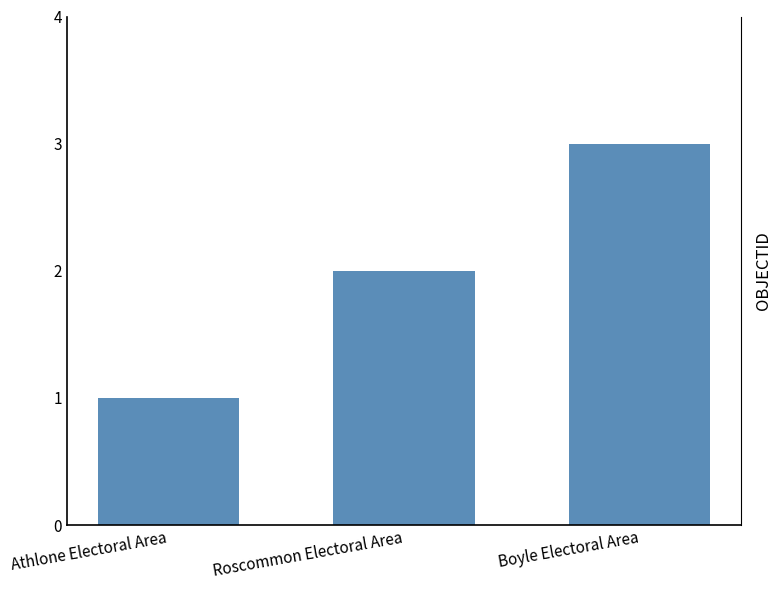

What is the change in value from Roscommon Electoral Area to Boyle Electoral Area?

+1